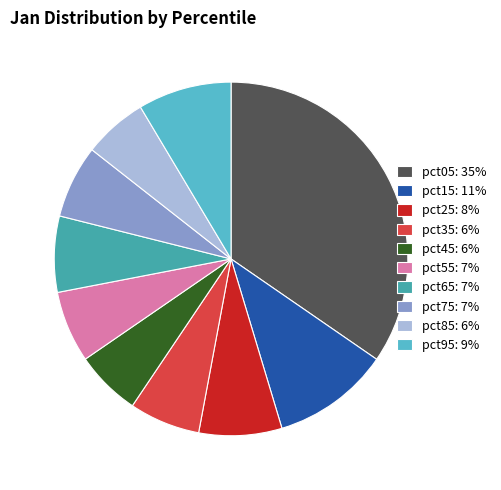

Which has a higher value, pct05: 35% or pct65: 7%?

pct05: 35%